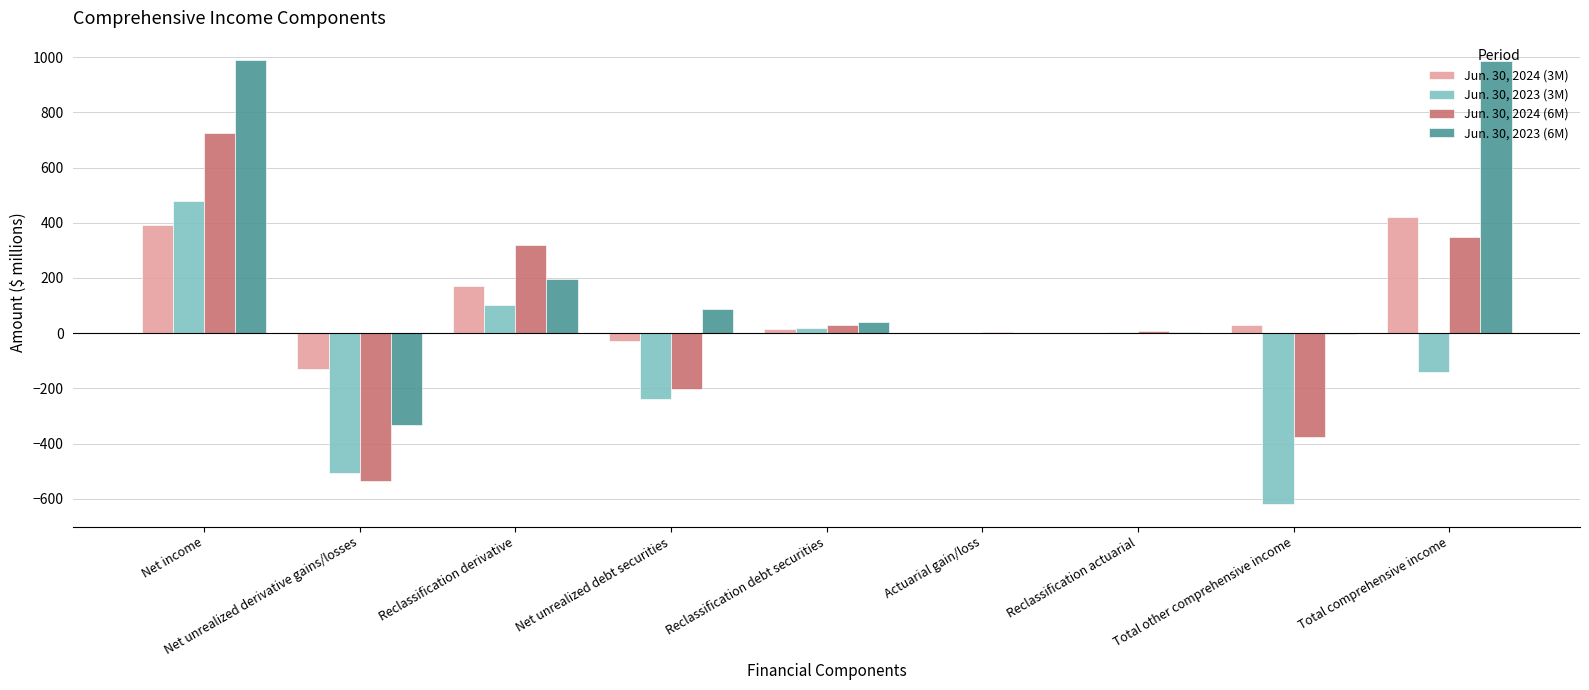

What is the average value of the Jun. 30, 2024 (3M) series?

97